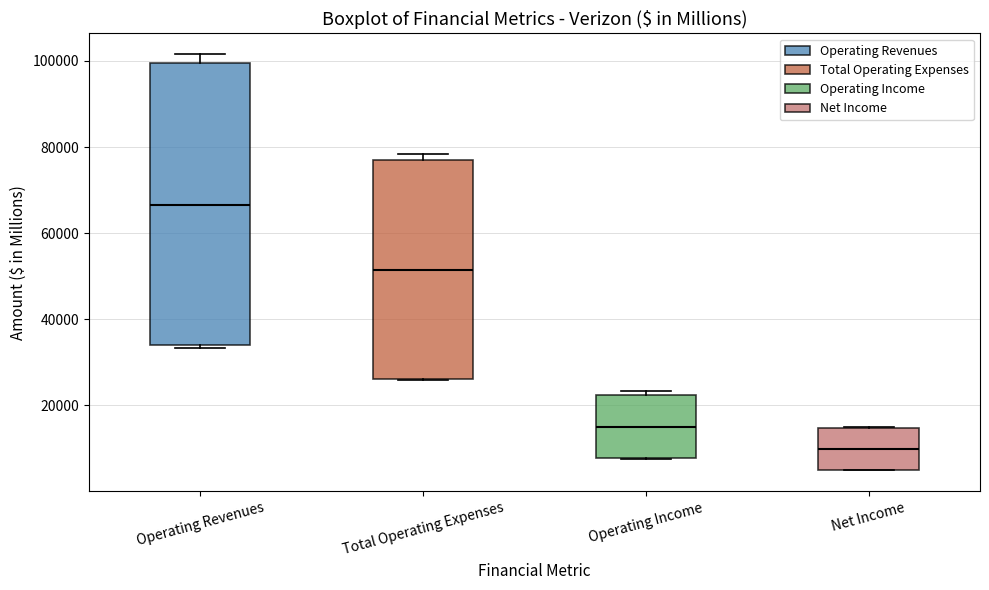

Reading left to right, transcribe this box plot: for each box, give where its median line is, the range the box spans, and where its two whiskers end, as read against the y-axis. The values are not printed on the chart, so give them approximately, as read against the axis.

Operating Revenues: median 66000, box 34000 to 100000, whiskers 34000 (just below the box's lower edge) to 102000
Total Operating Expenses: median 52000, box 26000 to 78000, whiskers 26000 to 78000 (just above the box's upper edge)
Operating Income: median 16000, box 8000 to 22000, whiskers 8000 to 24000
Net Income: median 10000, box 4000 to 14000, whiskers 4000 to 16000